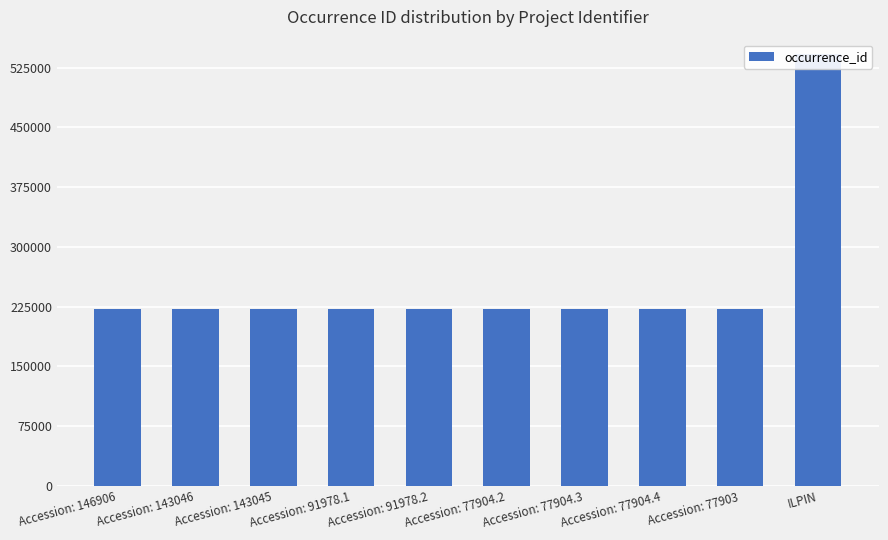

Between Accession: 77903 and ILPIN, which is larger?

ILPIN